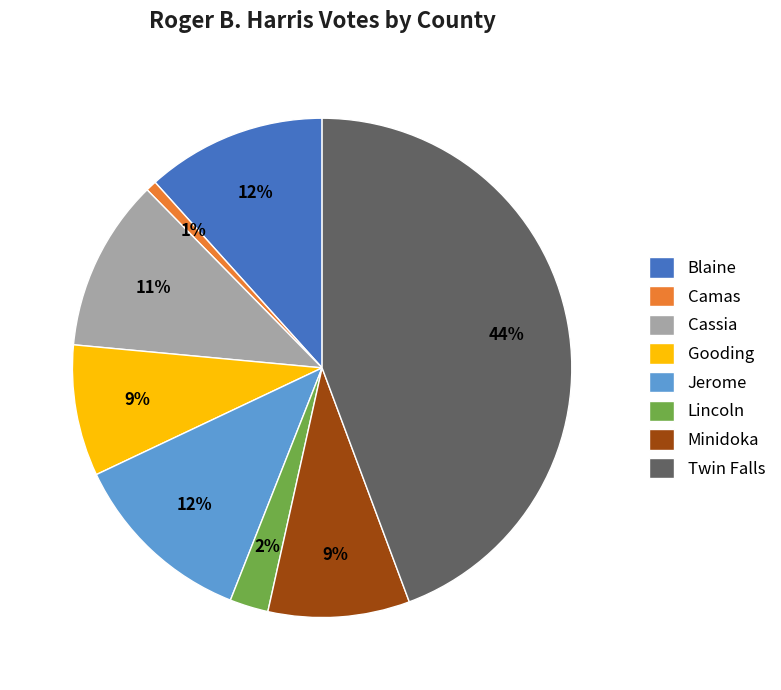

To the nearest percent, what is the difference between the Camas and Jerome slice percentages?

11%